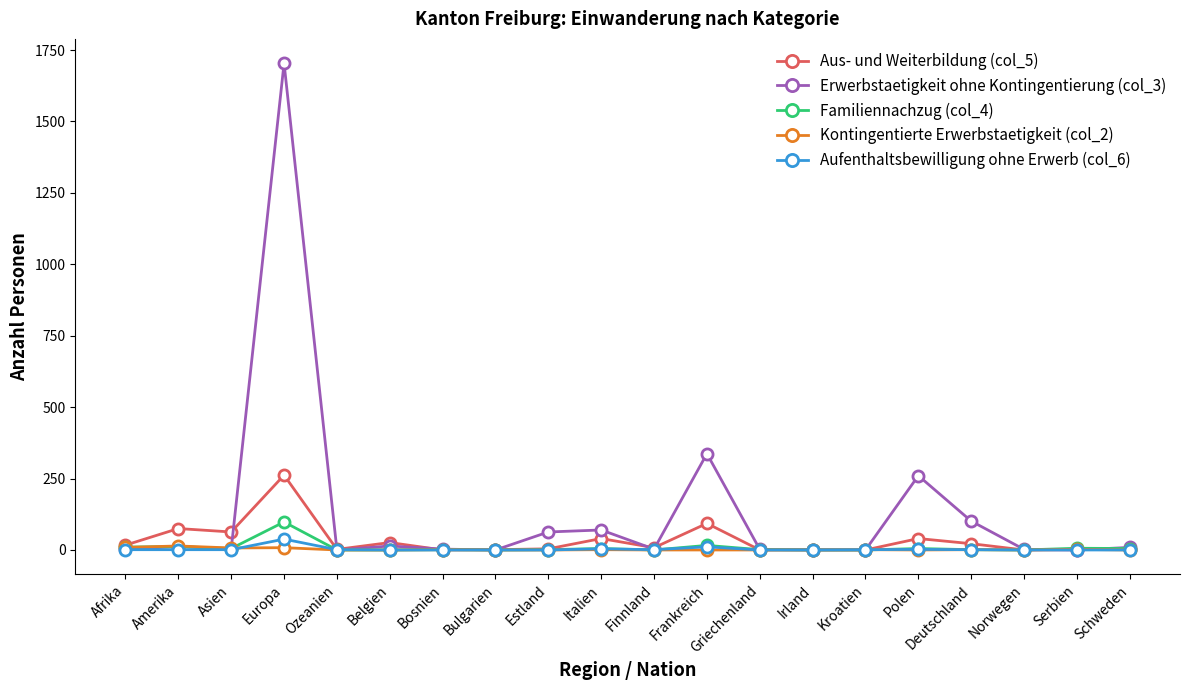

Where do Erwerbstaetigkeit ohne Kontingentierung (col_3) and Aus- und Weiterbildung (col_5) first cross each other?

Asien and Europa